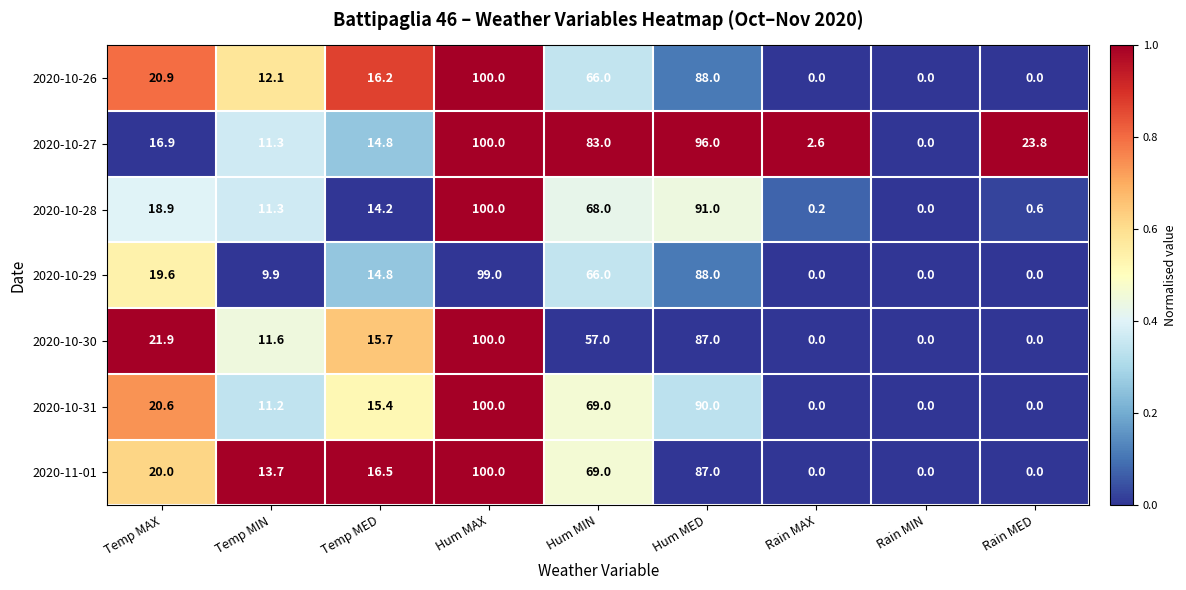

What is the difference between the highest and lowest values at Rain MAX?

2.6